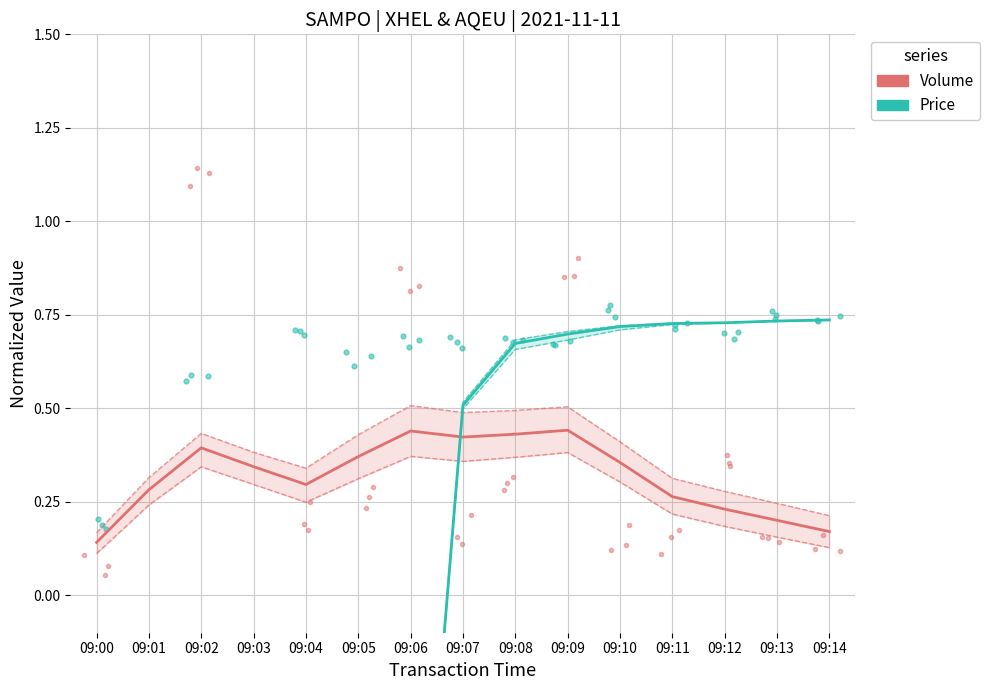

How many negative values does the Price series have?

7